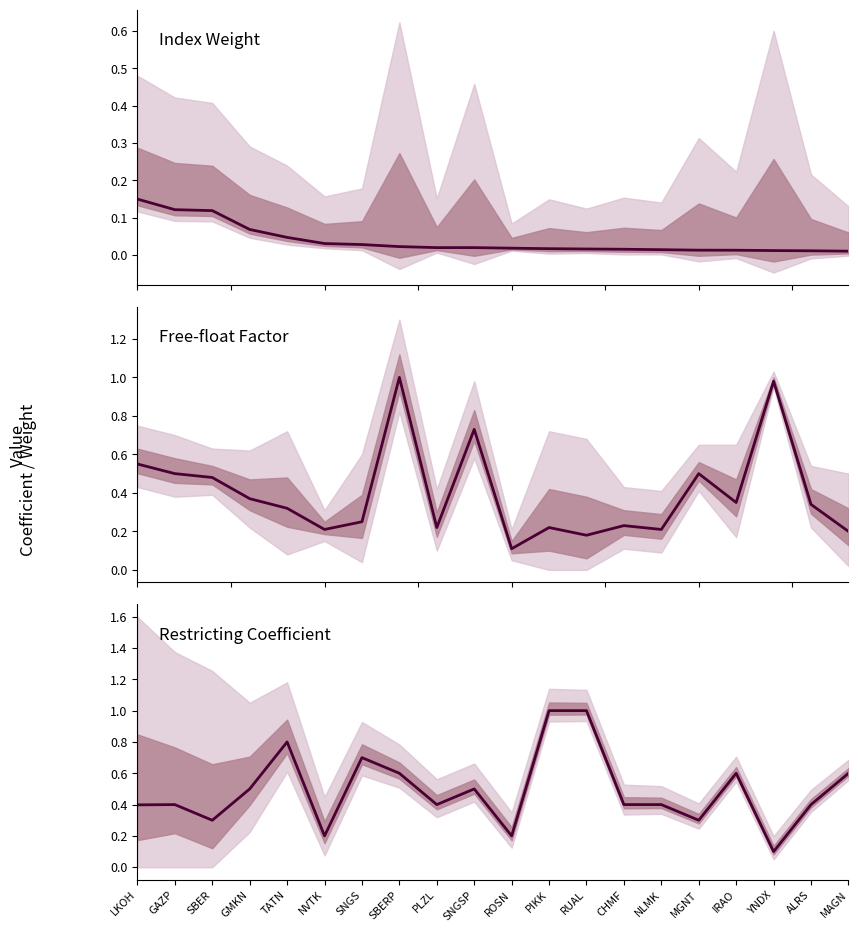

Does the chart display data point markers on the line(s)?

No